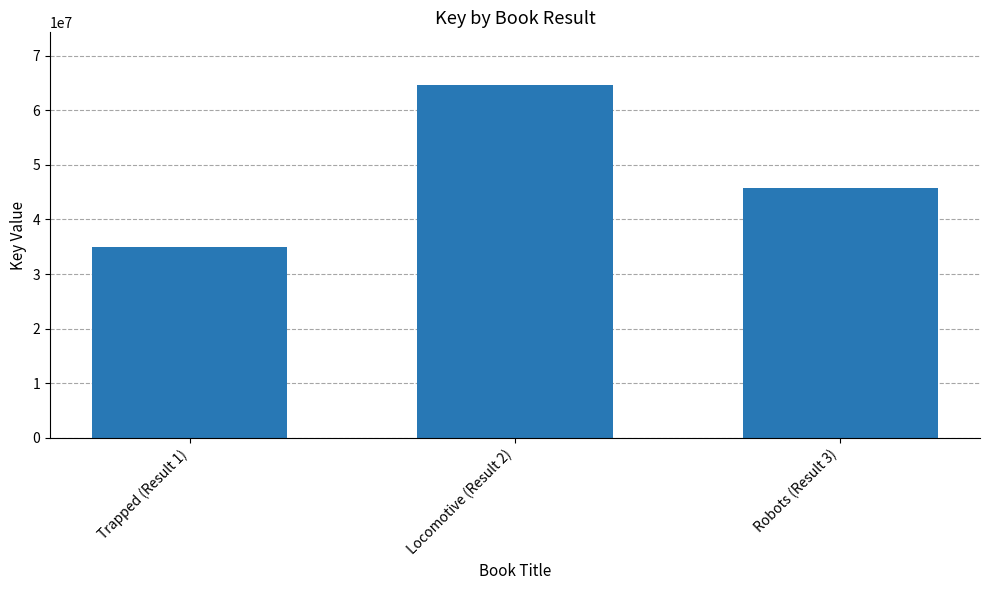

What is the difference between the second highest and minimum values?

10706884